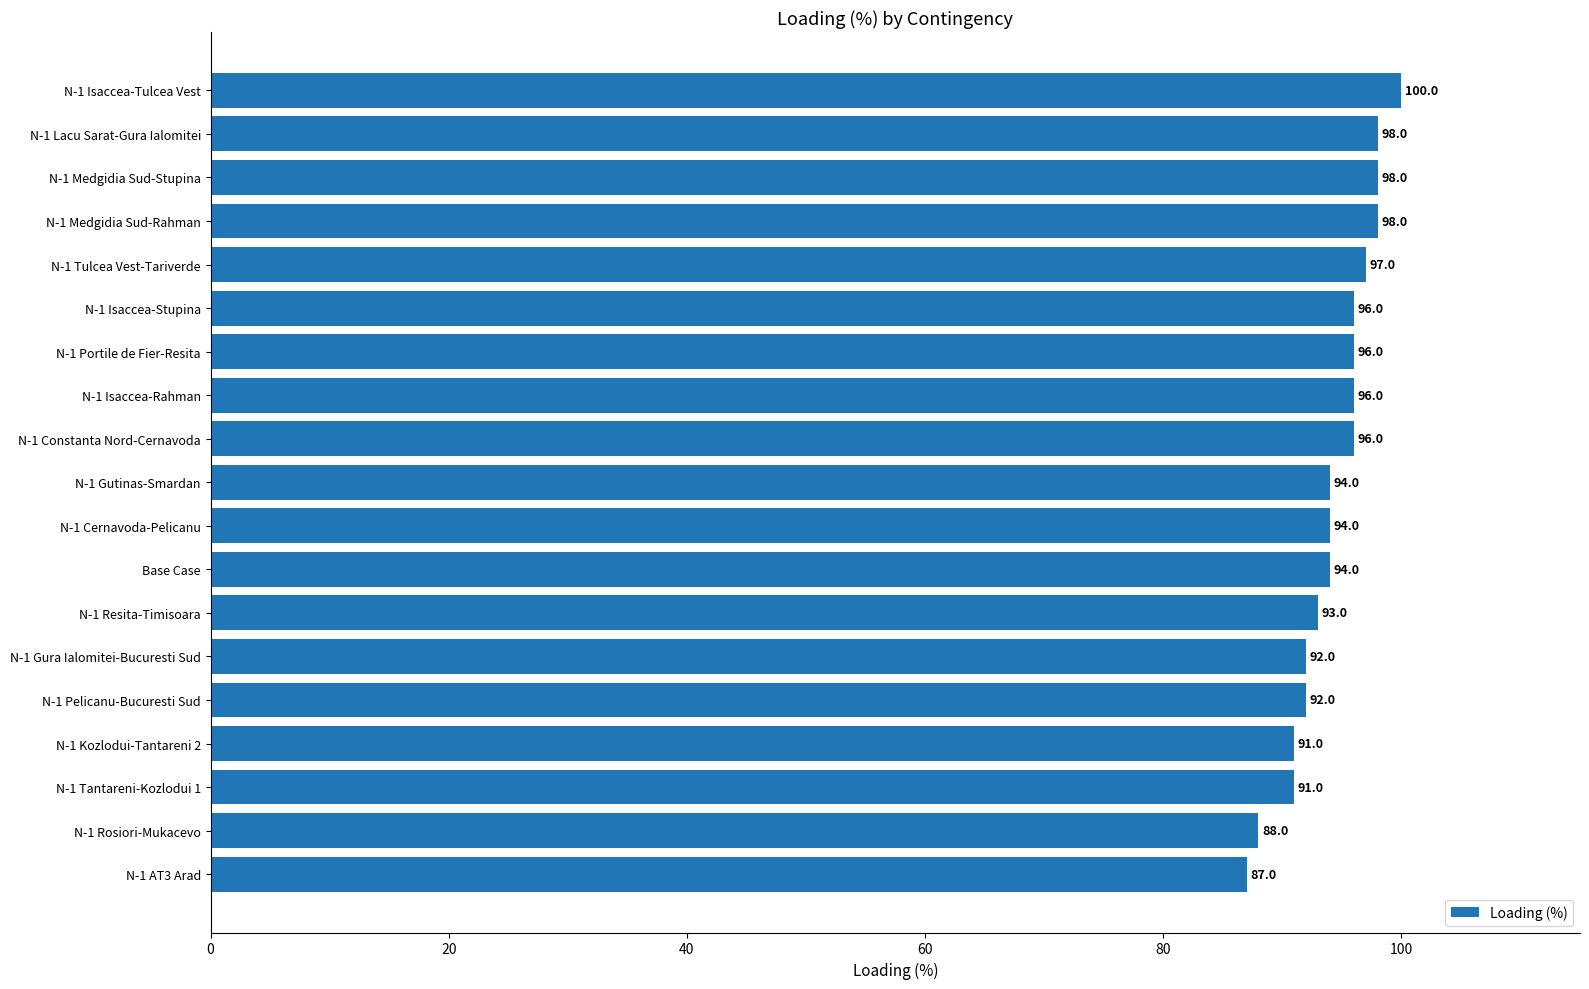

Reading bottom to top, extract all data points from this chart.

87	88	91	91	92	92	93	94	94	94	96	96	96	96	97	98	98	98	100